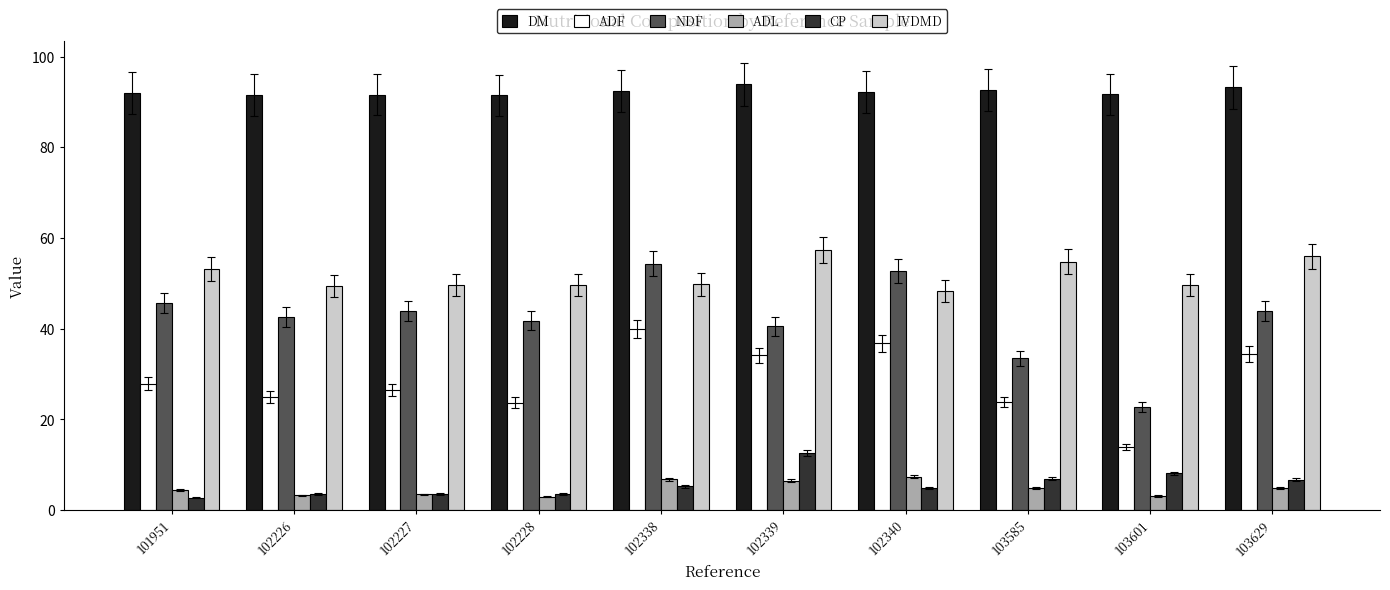

What is the lowest value of the ADF series?

13.9